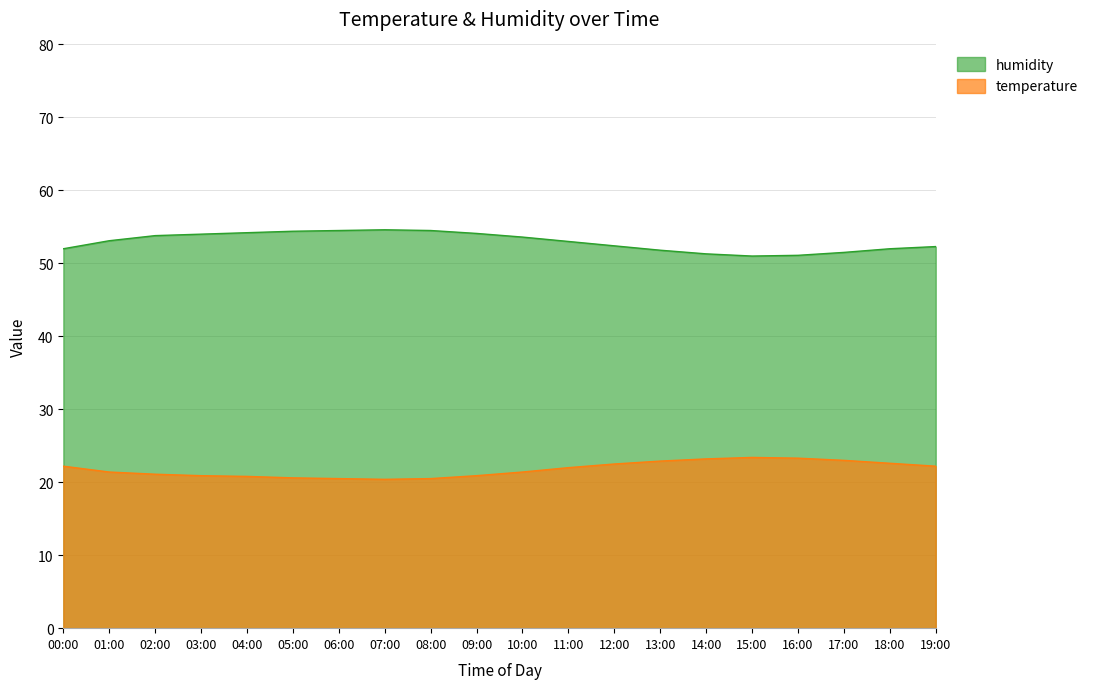

What is the label of the 11th point from the right?

09:00